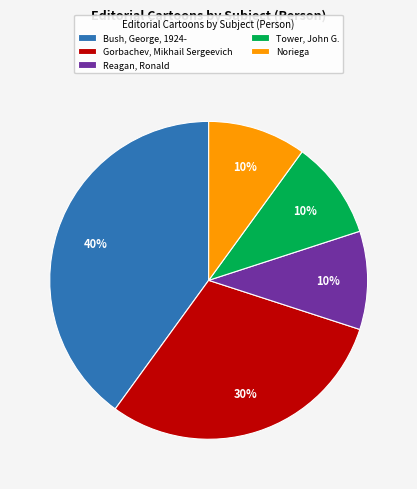

Combined, do Tower, John G. and Gorbachev, Mikhail Sergeevich account for over 50%?

No